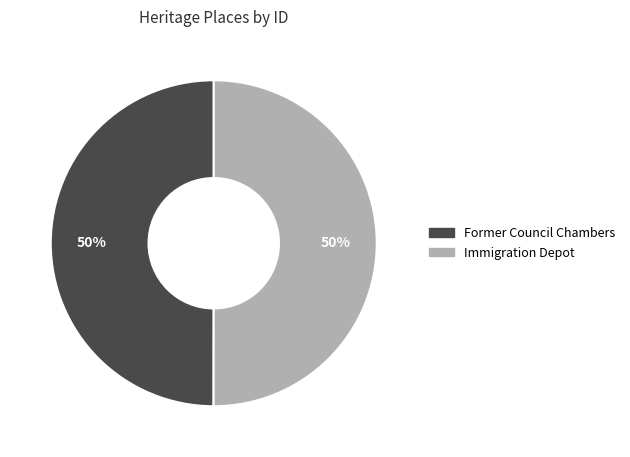

To the nearest percent, what percentage of the pie is Former Council Chambers?

50%